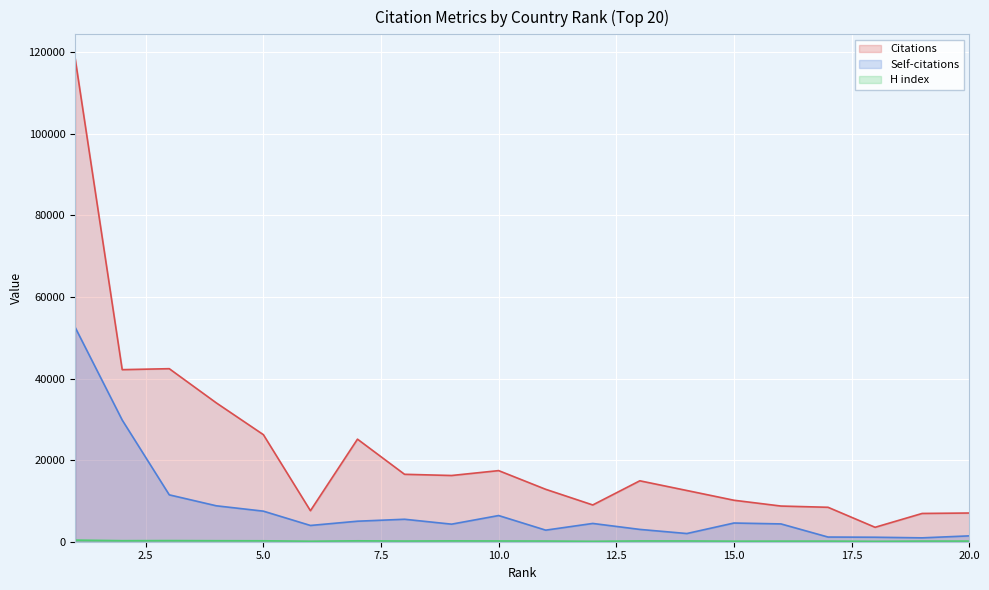

Rank the series by their average value, from lowest to highest.

H index, Self-citations, Citations